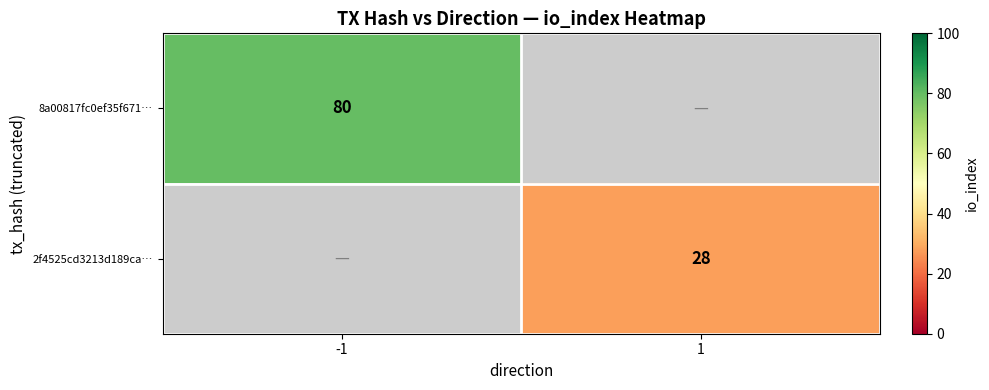

What is the maximum value shown in the chart?

80.0